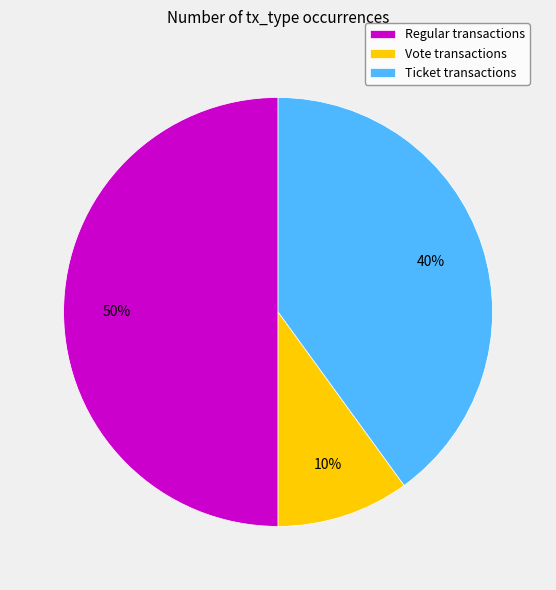

True or false: Vote transactions accounts for 10% of the total.

True